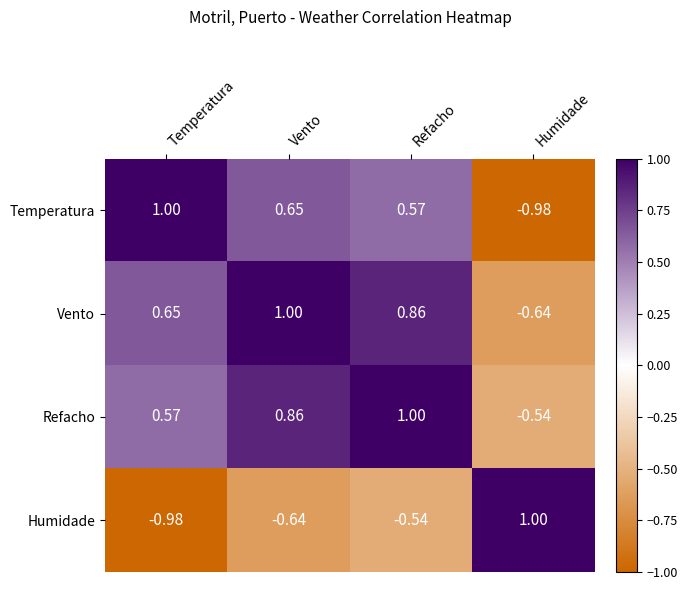

Where does the Vento series first go above 0?

Temperatura